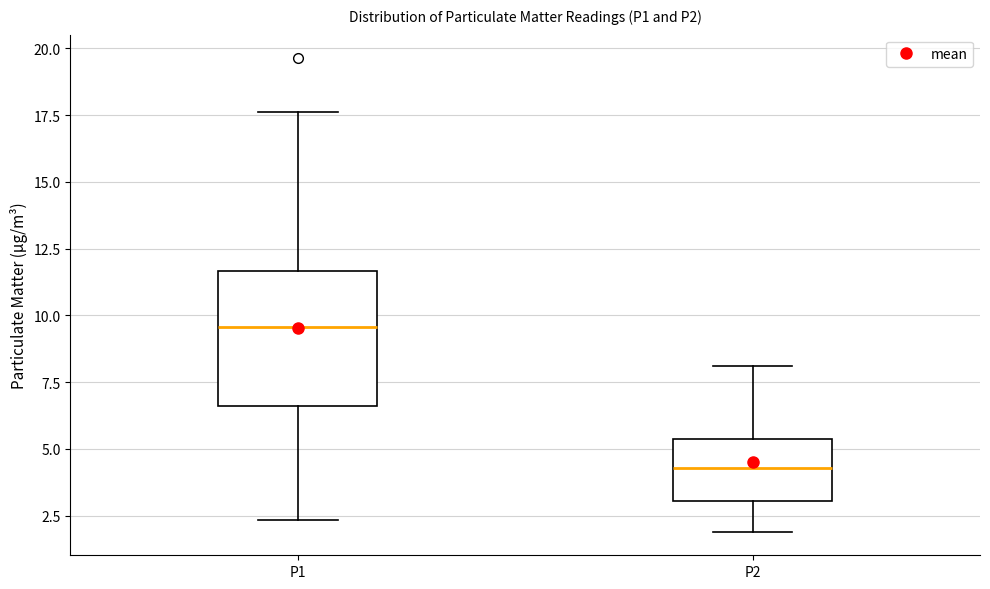

Reading left to right, transcribe this box plot: for each box, give where its median line is, the range the box spans, and where its two whiskers end, as read against the y-axis. The values are not printed on the chart, so give them approximately, as read against the axis.

P1: median 9.5, box 6.5 to 11.5, whiskers 2.5 to 17.5
P2: median 4.5, box 3.0 to 5.5, whiskers 2.0 to 8.0